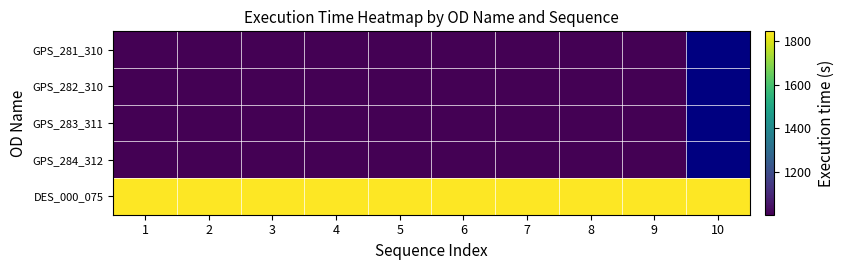

Which has a higher value, 9 or 8?

9